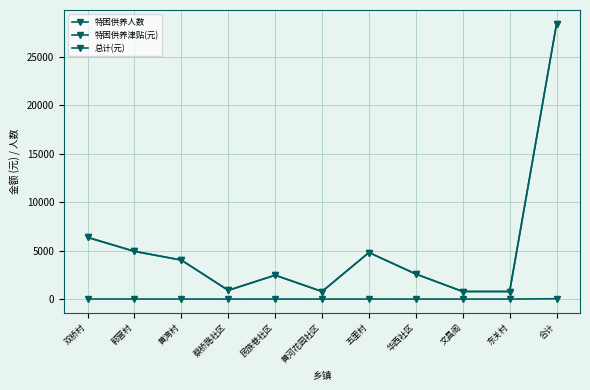

Does the chart have visible grid lines?

Yes